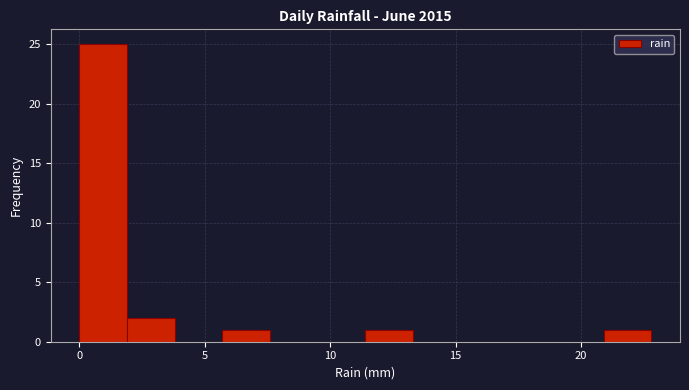

Around what value on the x-axis is the tallest bar? Give the approximate position of its centre, as read against the axis.

1.0